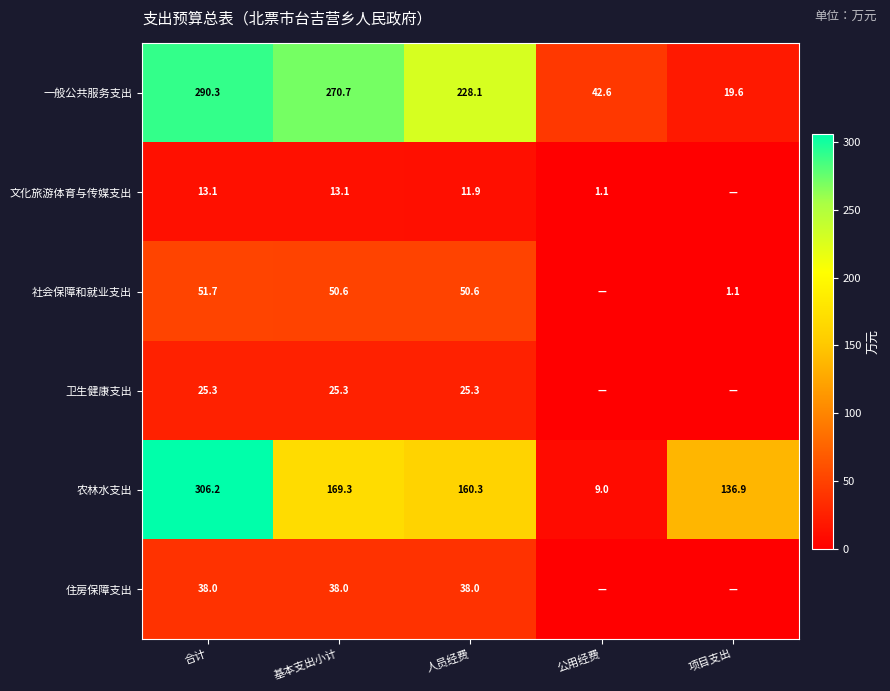

At how many categories does at least one series exceed 168?

3